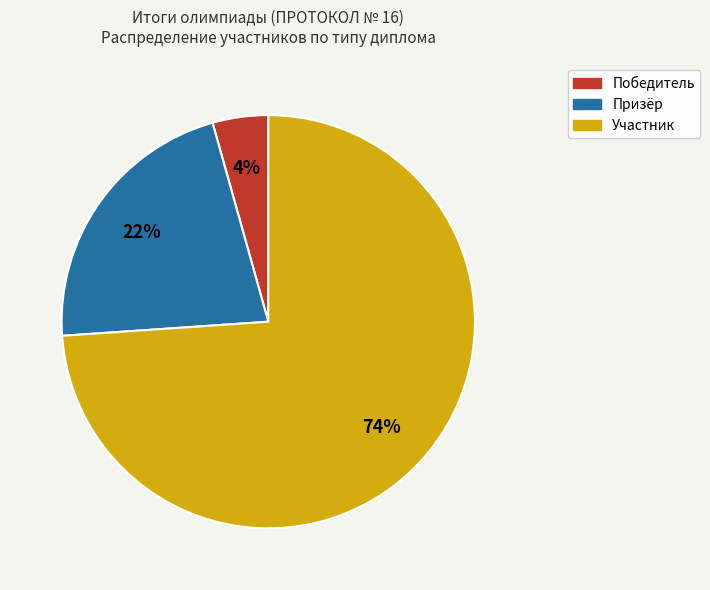

Do Призёр and Победитель together represent more than half of the pie?

No